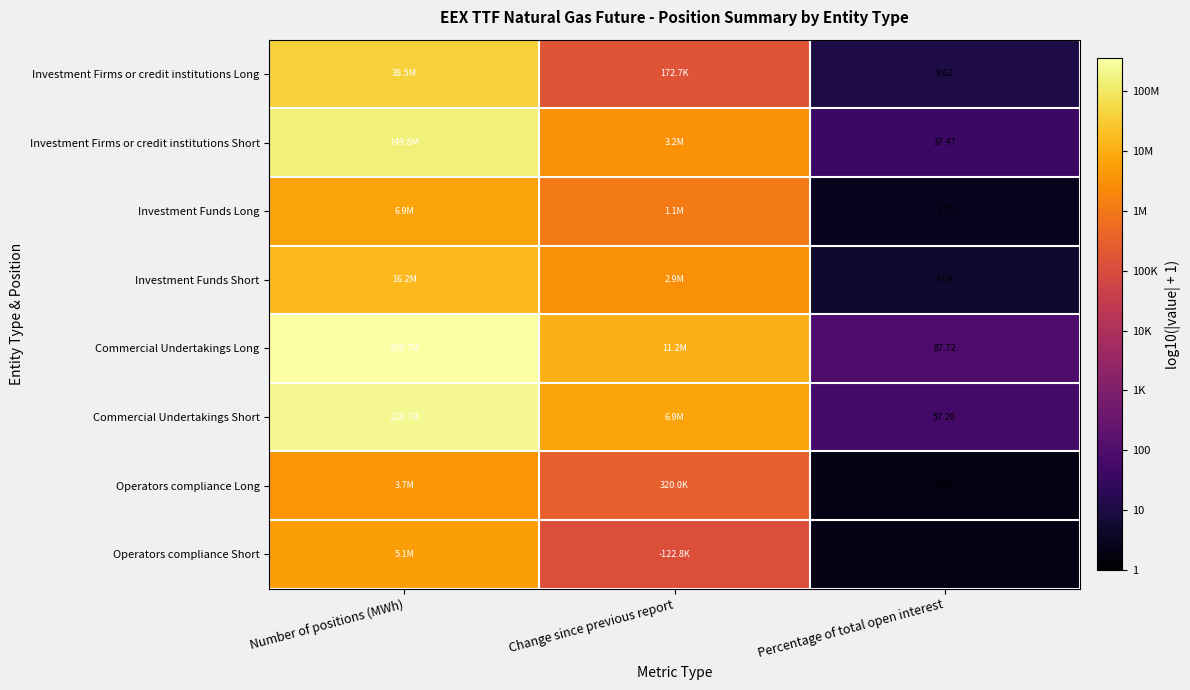

How many distinct data groups are displayed?

8